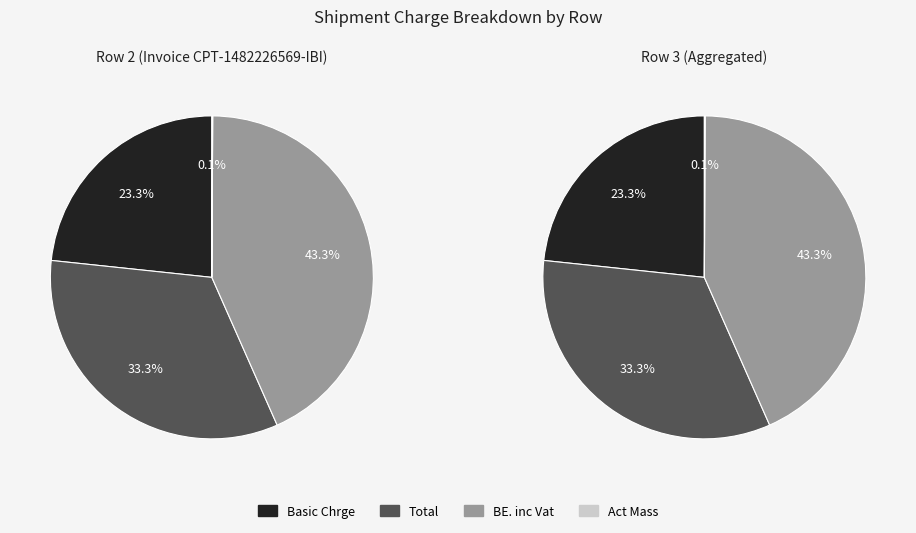

The Row 3 slice represents 59% of the pie. True or false?

False